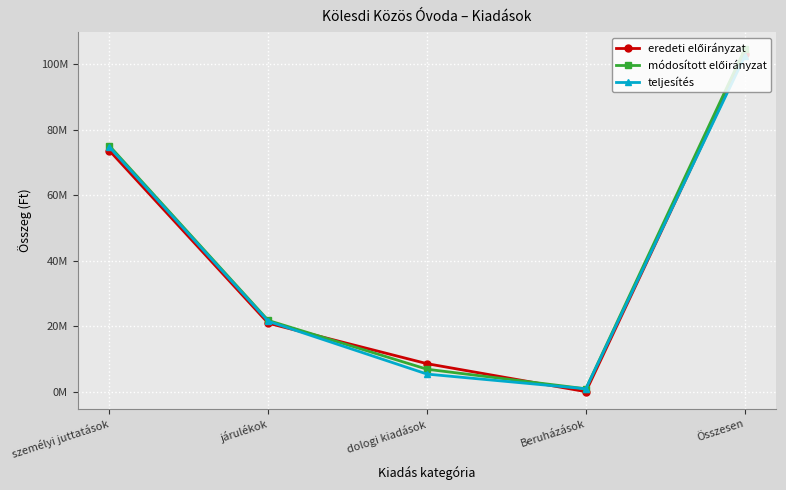

What is the label of the 4th point from the left?

Beruházások